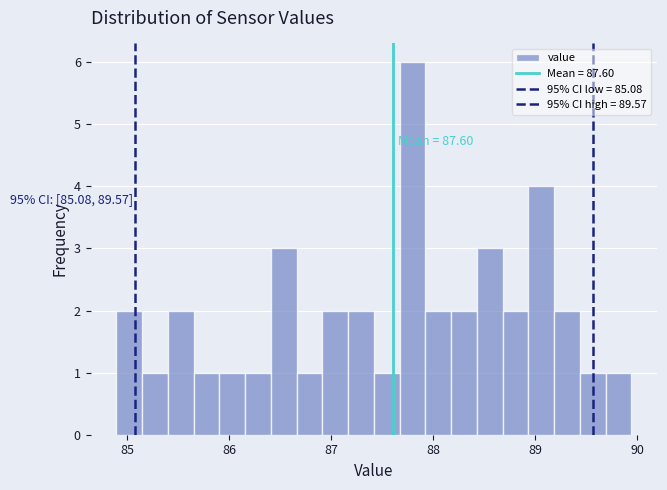

Read against the x-axis, roughly where is the centre of the tallest bar?

87.8